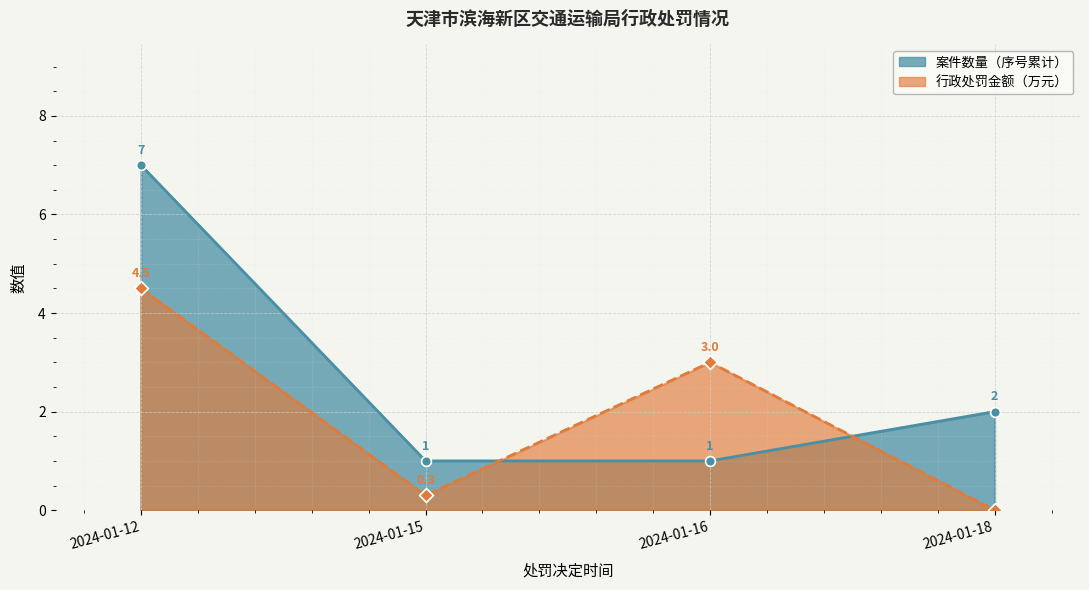

At how many categories does at least one series exceed 5?

1